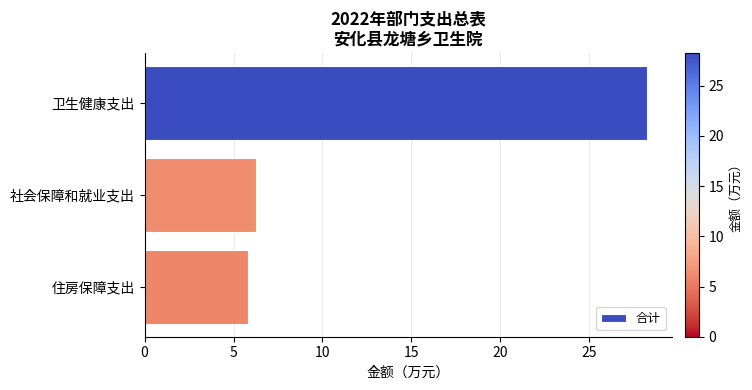

The value at 卫生健康支出 is 10.9. True or false?

False